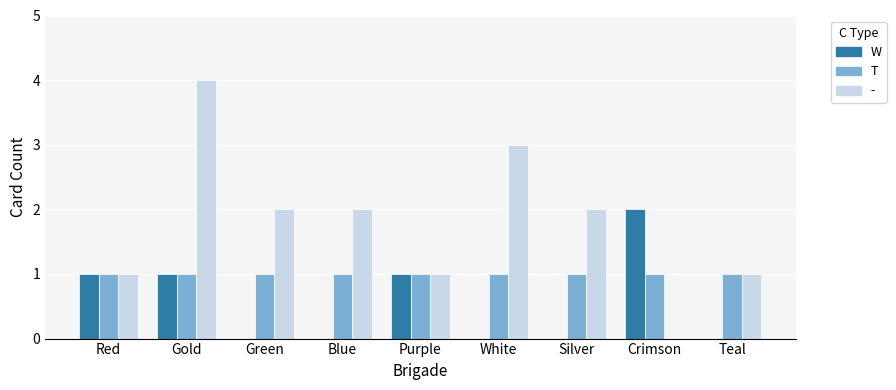

What value does the - series have at White?

3